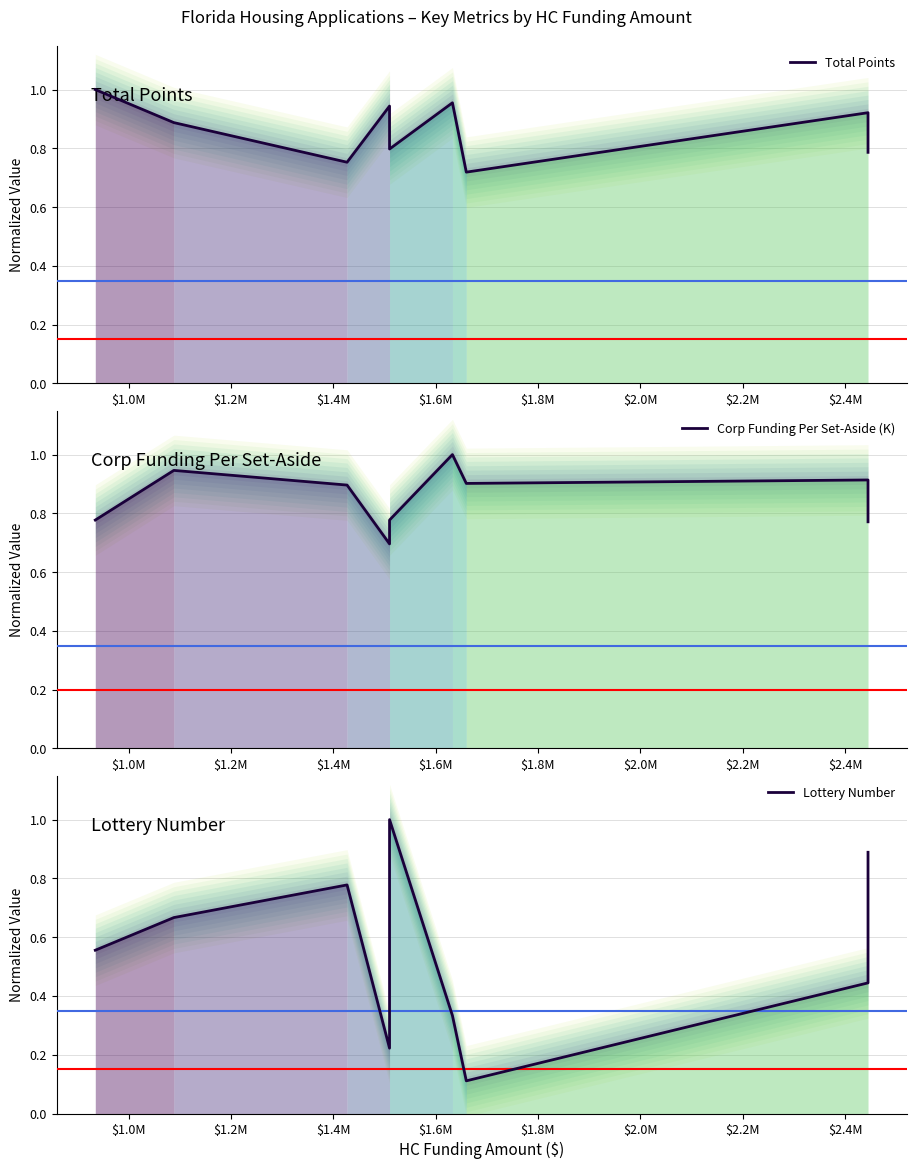

What is the label of the 6th point from the right?

$1.4M